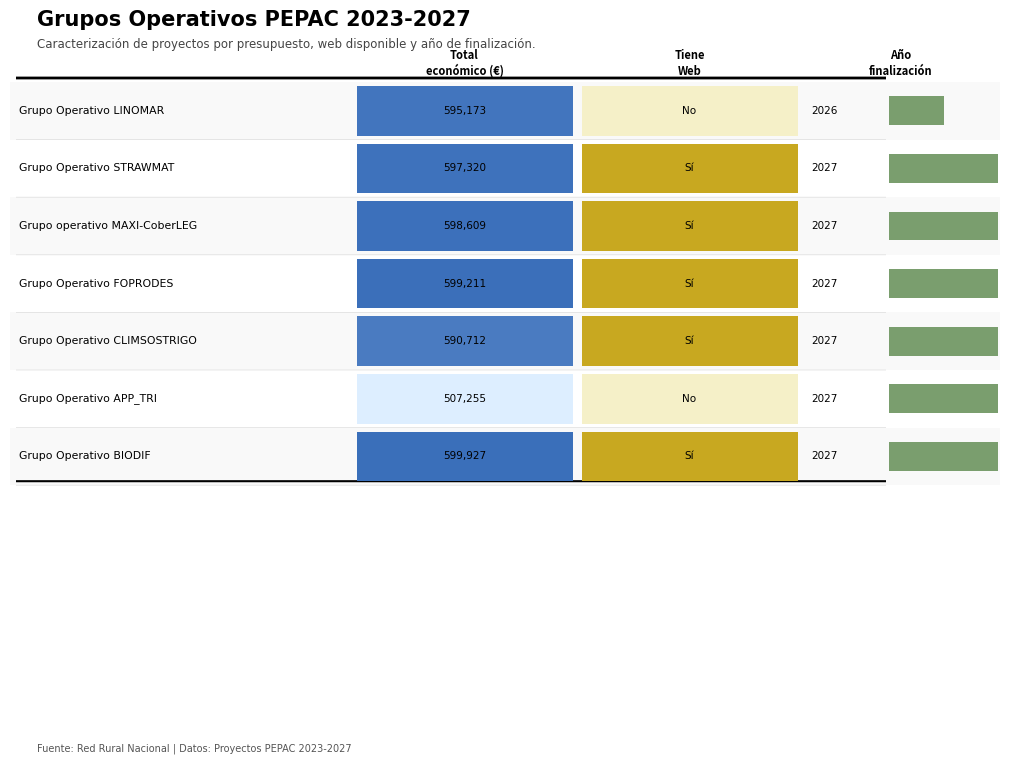

What is the average value?

584030